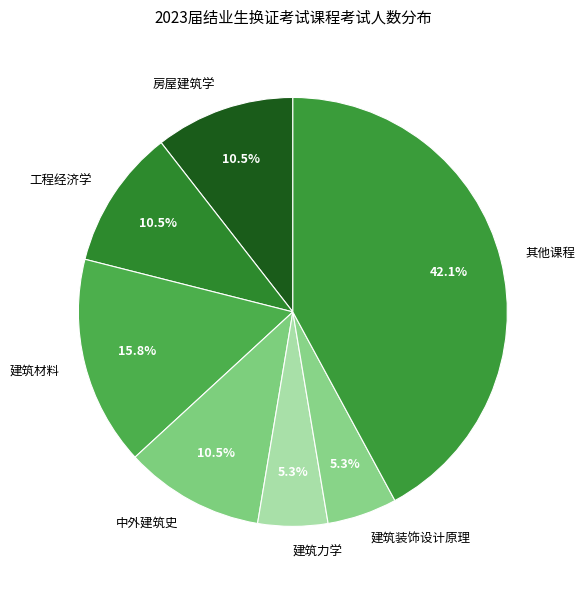

Combined, do 工程经济学 and 房屋建筑学 account for over 50%?

No